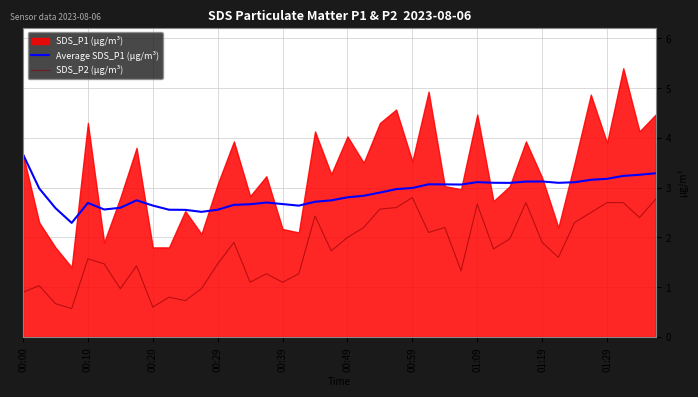

The Average SDS_P1 (µg/m³) series shows 3.1 at 01:19. True or false?

True